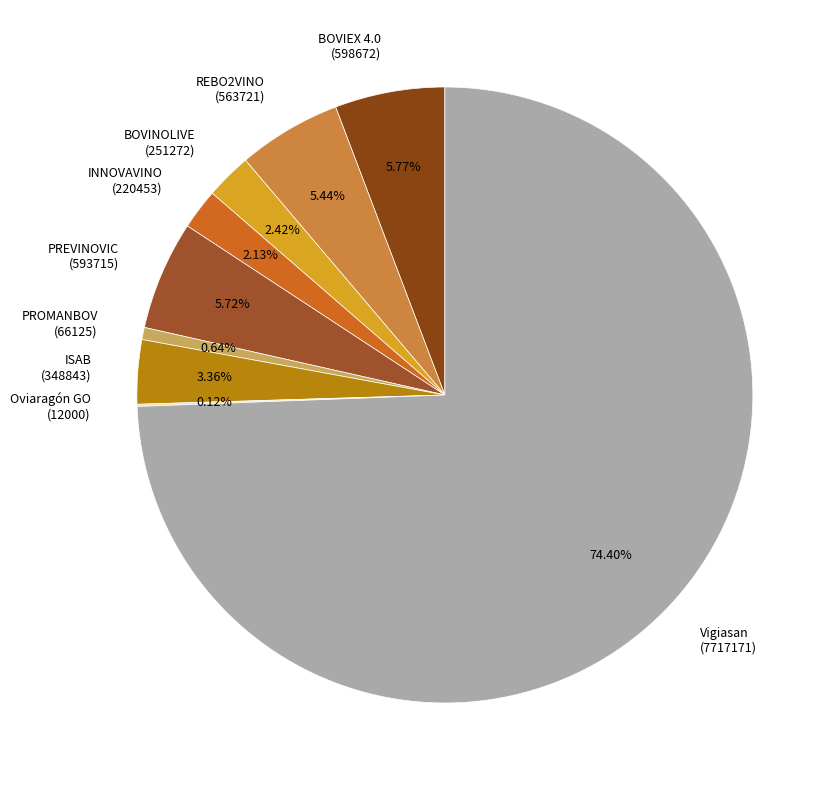

Between INNOVAVINO (220453) and PROMANBOV (66125), which is larger?

INNOVAVINO (220453)